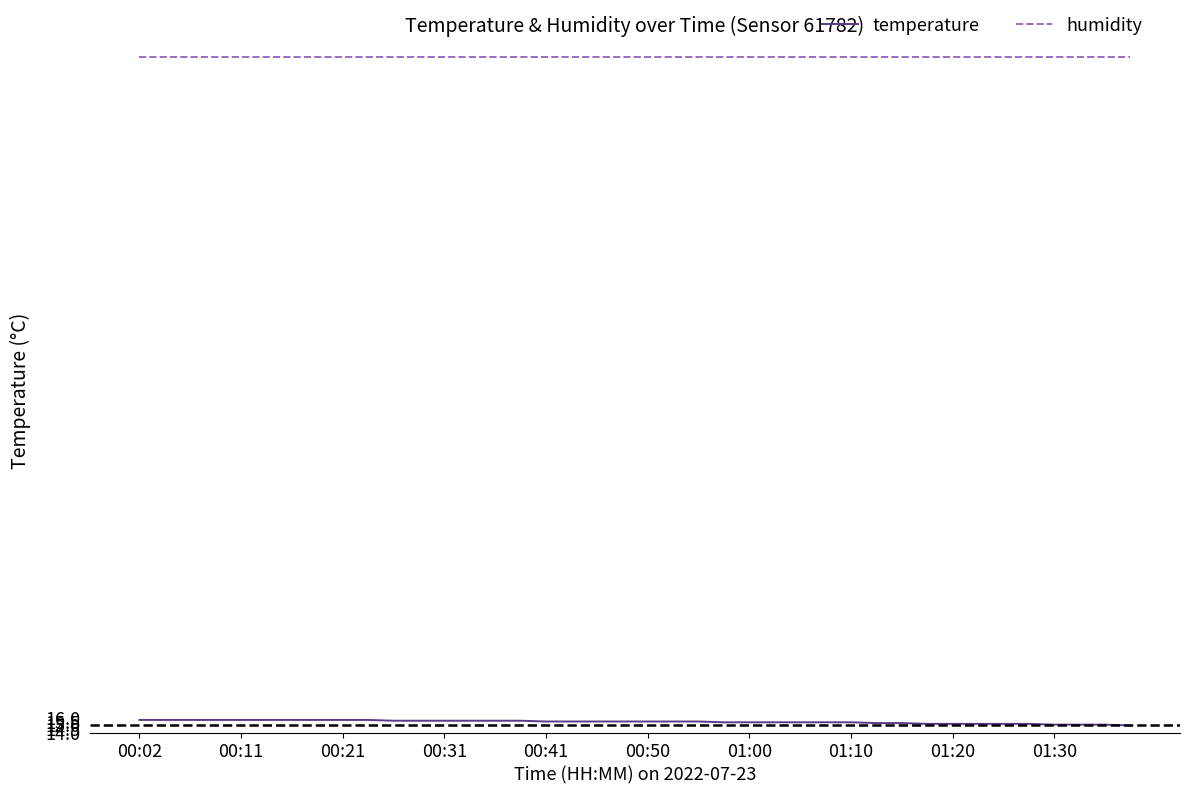

List the series in order of their overall mean, lowest first.

temperature, humidity